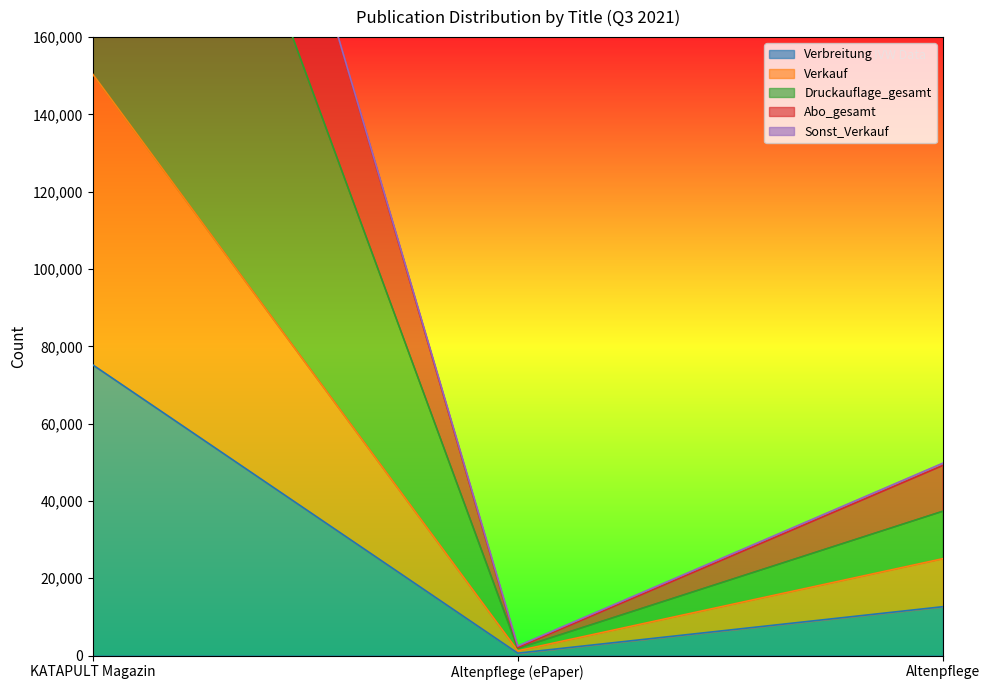

What position from the right is Altenpflege (ePaper)?

2